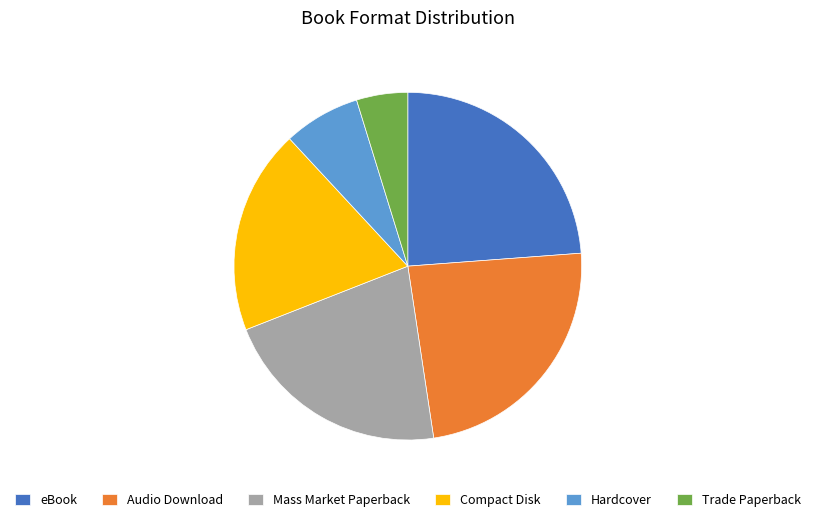

How many slices are in this pie chart?

6